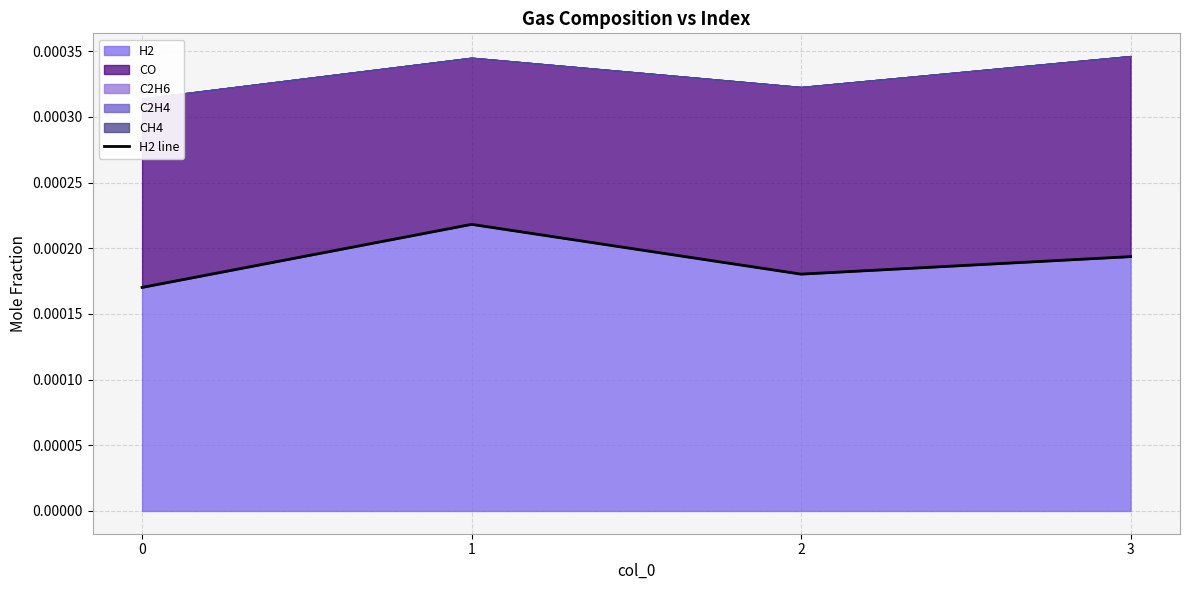

How many lines are shown in the chart?

1